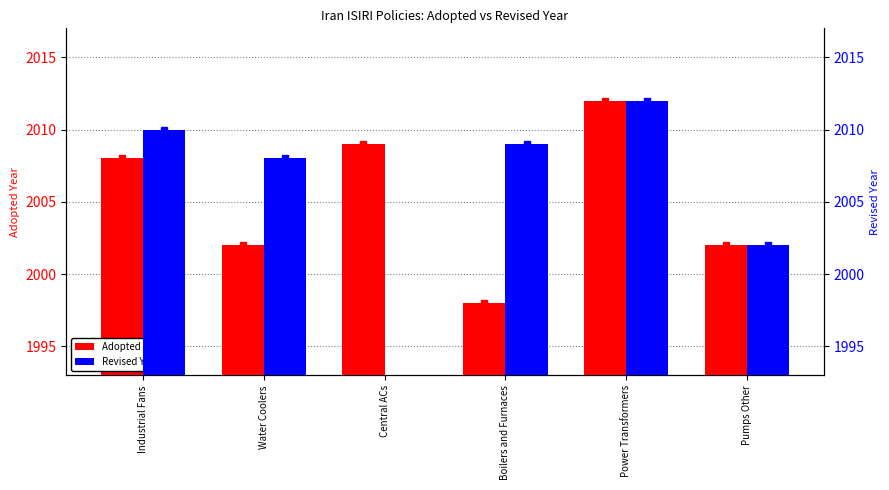

Where does the Revised Year series first go above 2009?

Industrial Fans